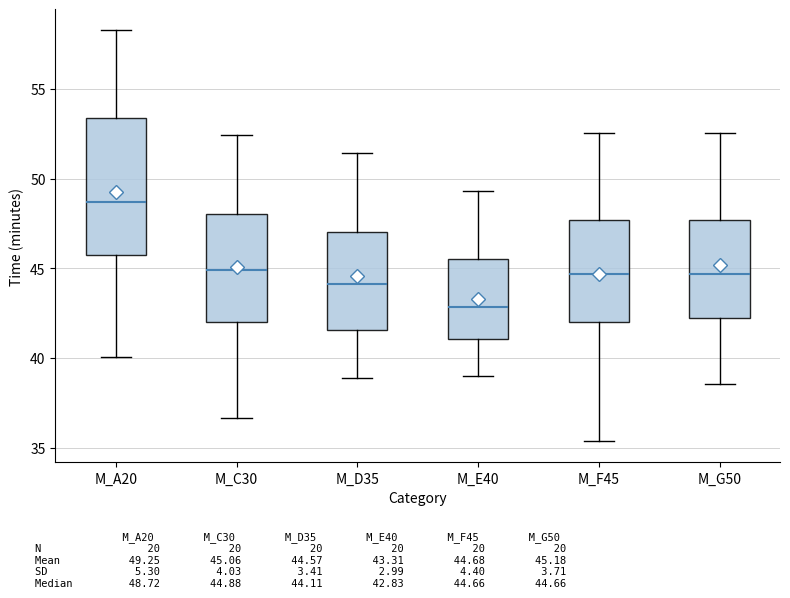

Which box has the lowest median line?

M_E40